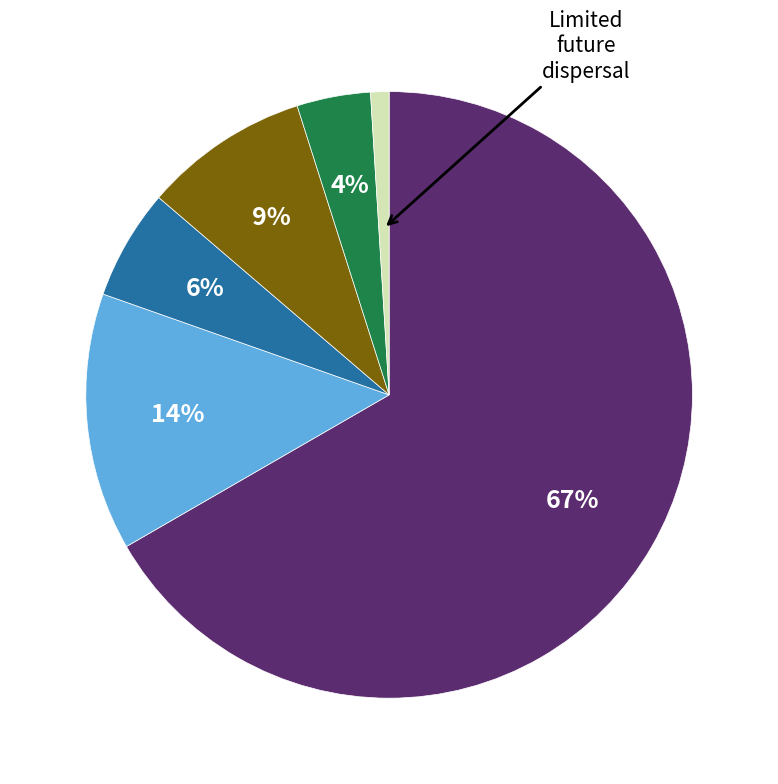

Is there a majority slice in this chart?

Yes